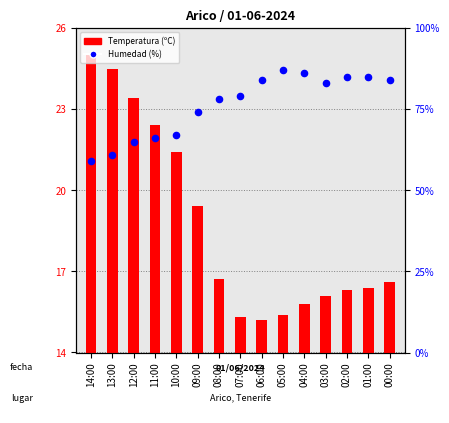

Which series reaches the maximum Y coordinate?

Humedad (%)